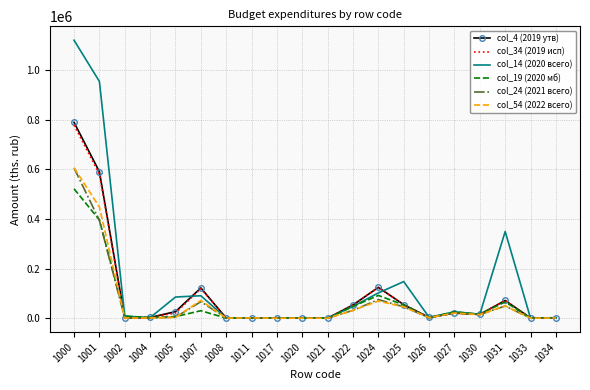

What is the difference between the highest and lowest values at 1031?

300272.6